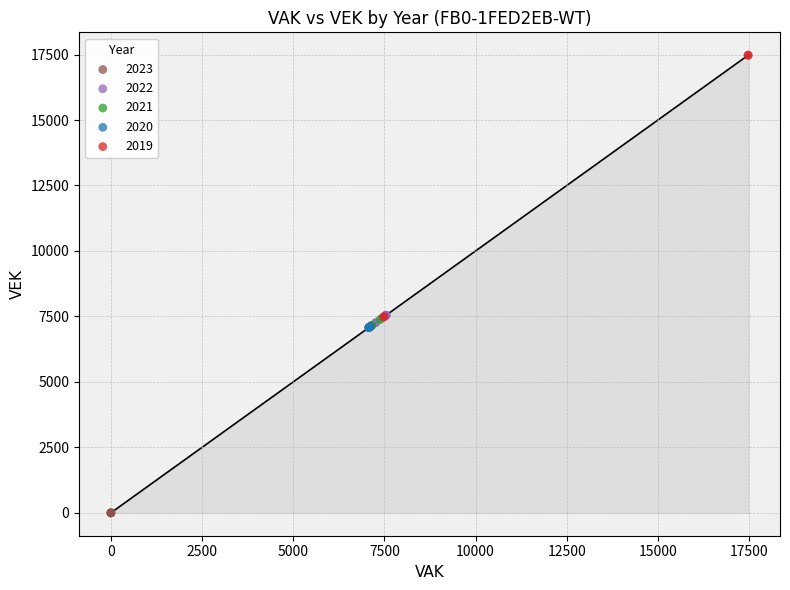

Which series contains the lowest Y value?

2023